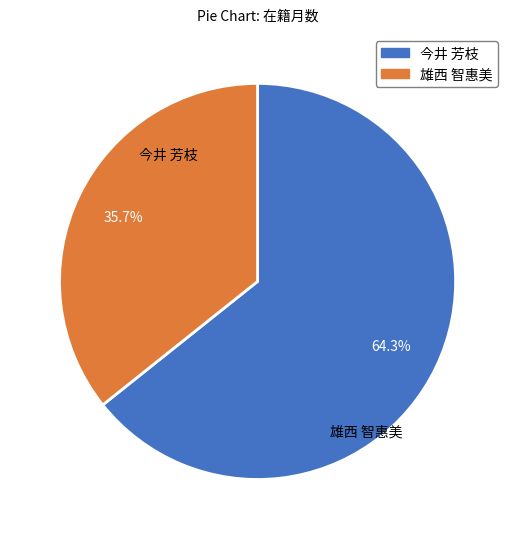

What is the smallest slice in the pie chart?

雄西 智惠美